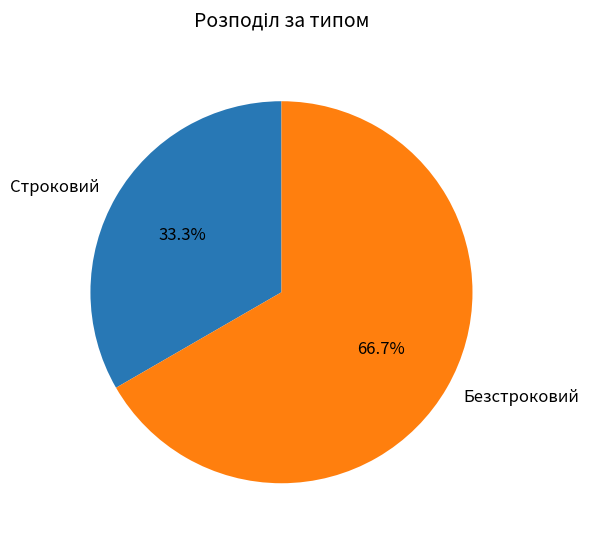

What percentage is the Строковий slice, to the nearest percent?

33%